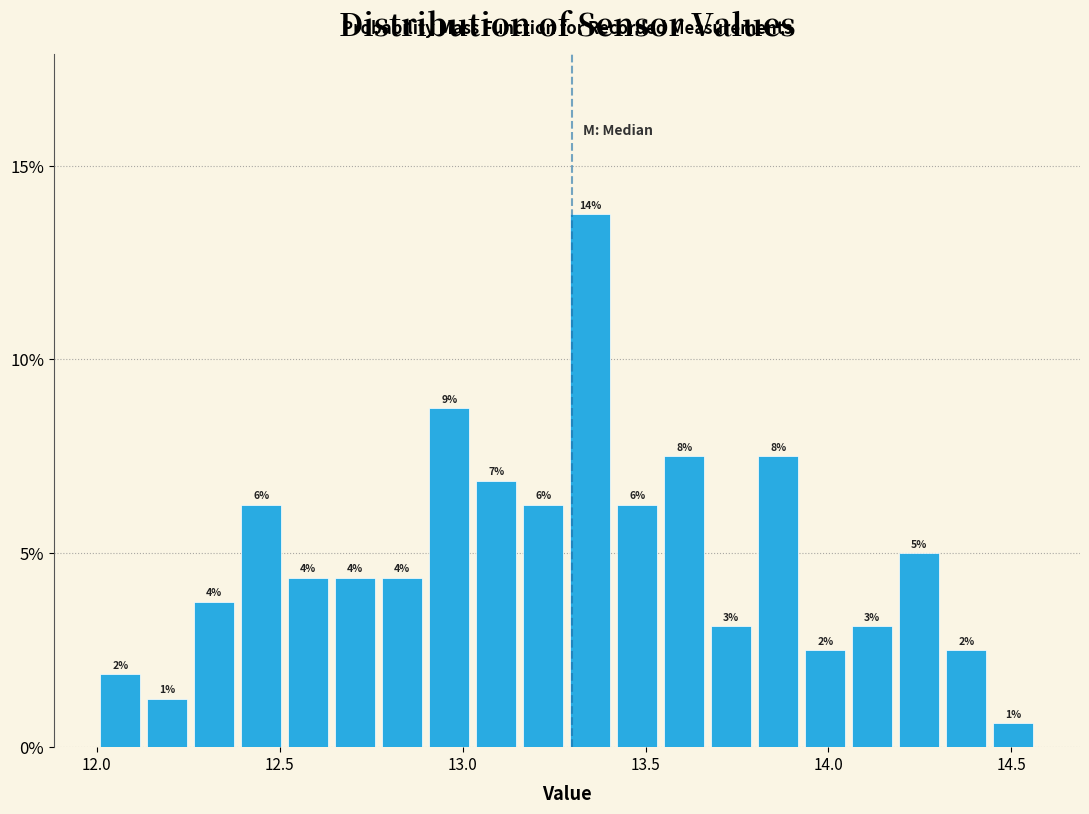

Read against the x-axis, roughly where is the centre of the tallest bar?

13.35